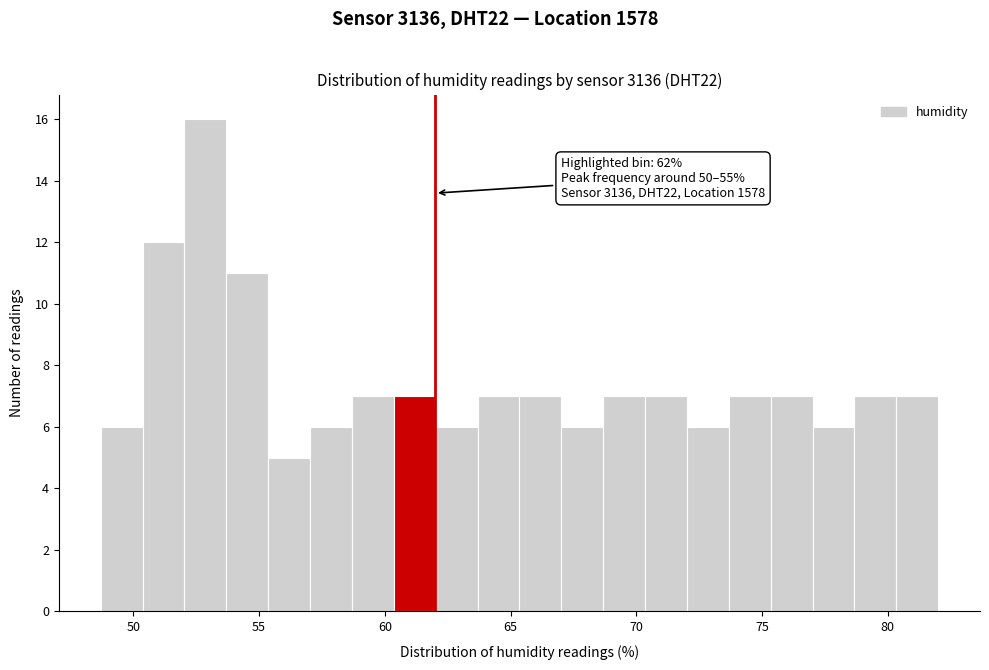

Around what value on the x-axis is the tallest bar? Give the approximate position of its centre, as read against the axis.

53.0